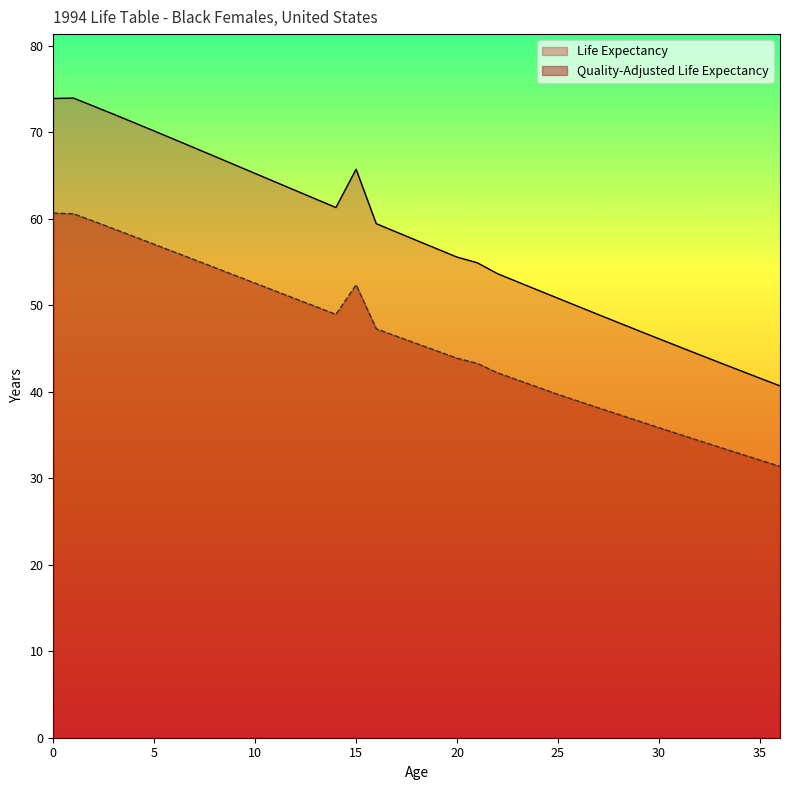

Rank the categories by Quality-Adjusted Life Expectancy value from lowest to highest.

36, 35, 34, 33, 32, 31, 30, 29, 28, 27, 26, 25, 24, 23, 22, 21, 20, 19, 18, 17, 16, 14, 13, 12, 11, 15, 10, 9, 8, 7, 6, 5, 4, 3, 2, 1, 0